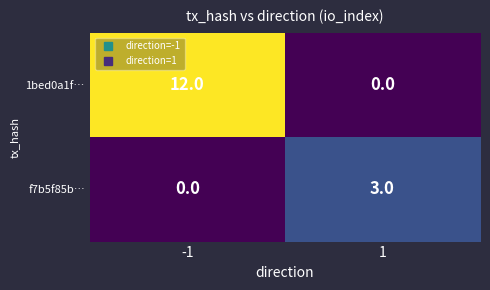

Is it true that f7b5f85b… equals 1 at -1?

False